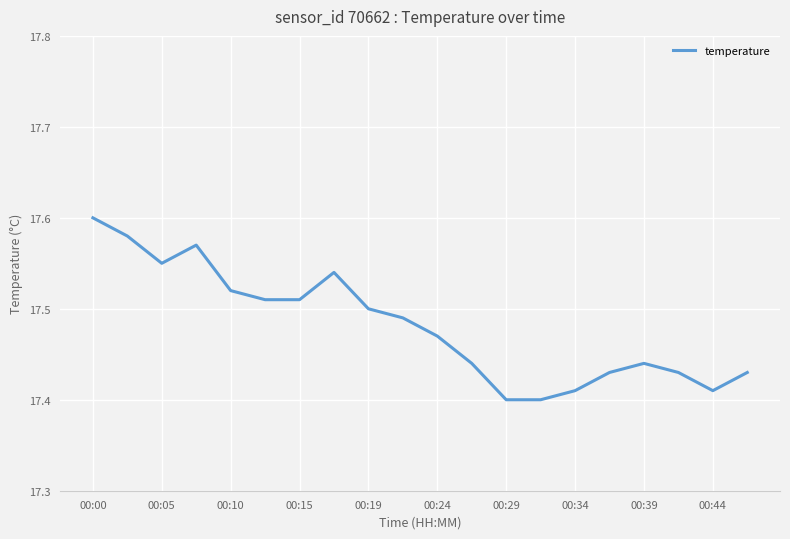

Approximately how many times larger is the value at 00:19 compared to 00:39?

1.0